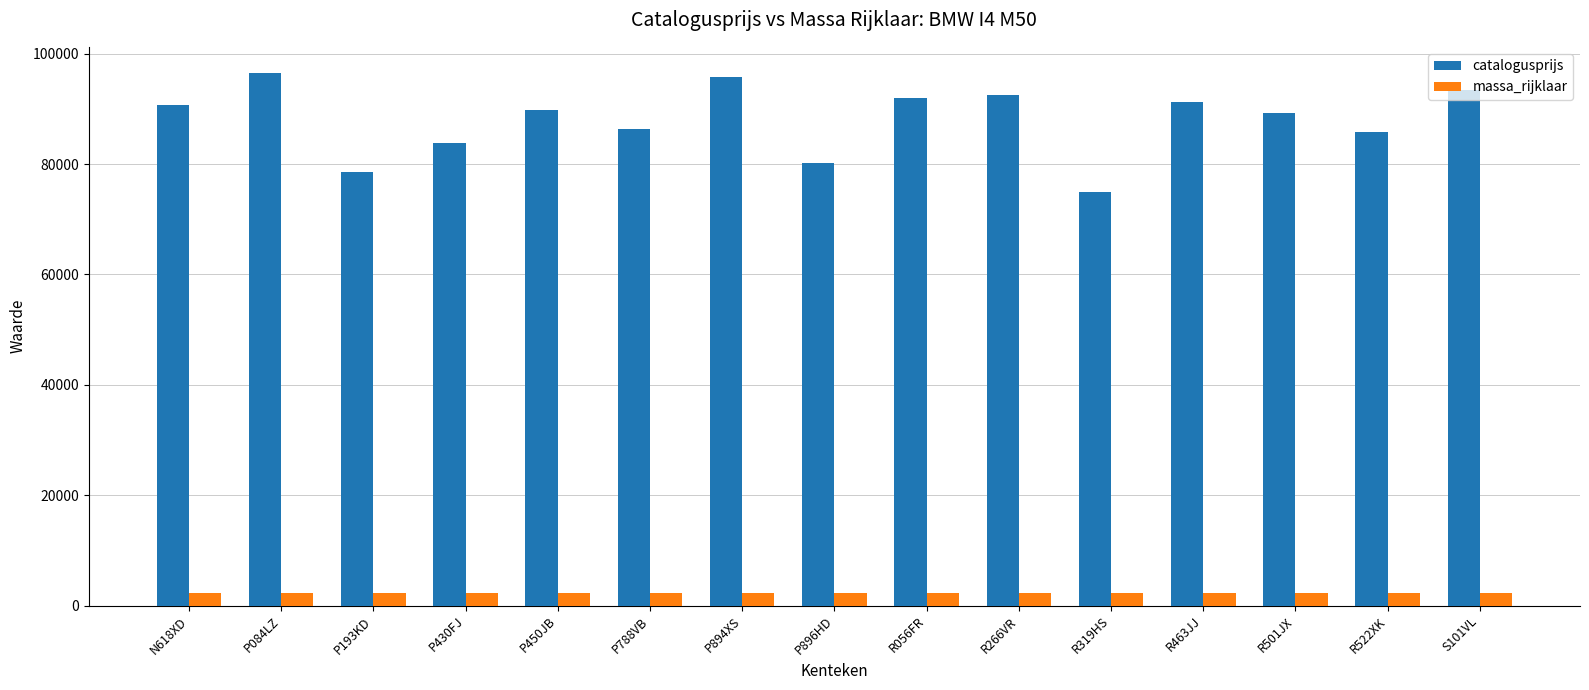

Is the value of catalogusprijs at N618XD greater than the value of massa_rijklaar at P430FJ?

Yes